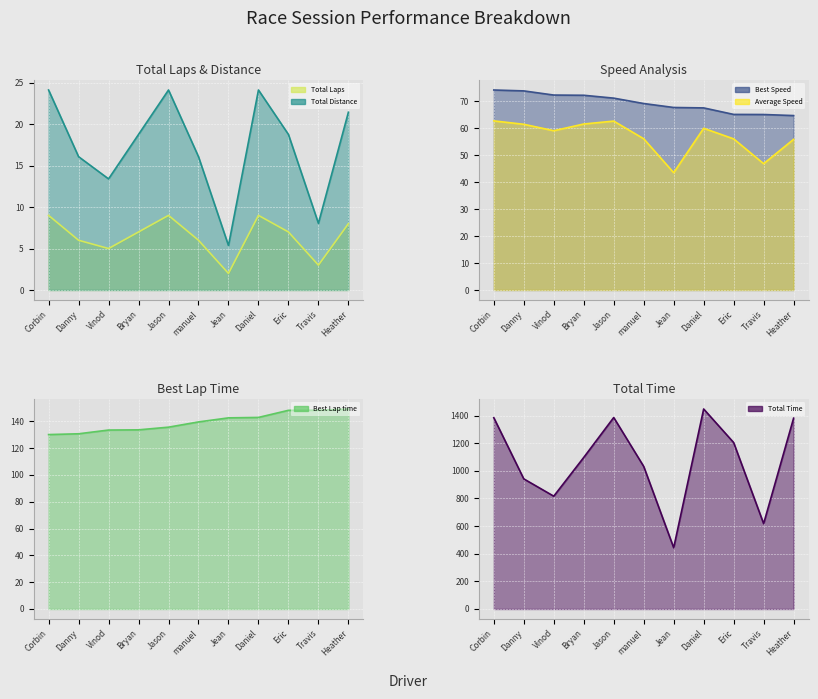

How many data points in Best Speed line are less than 69?

5